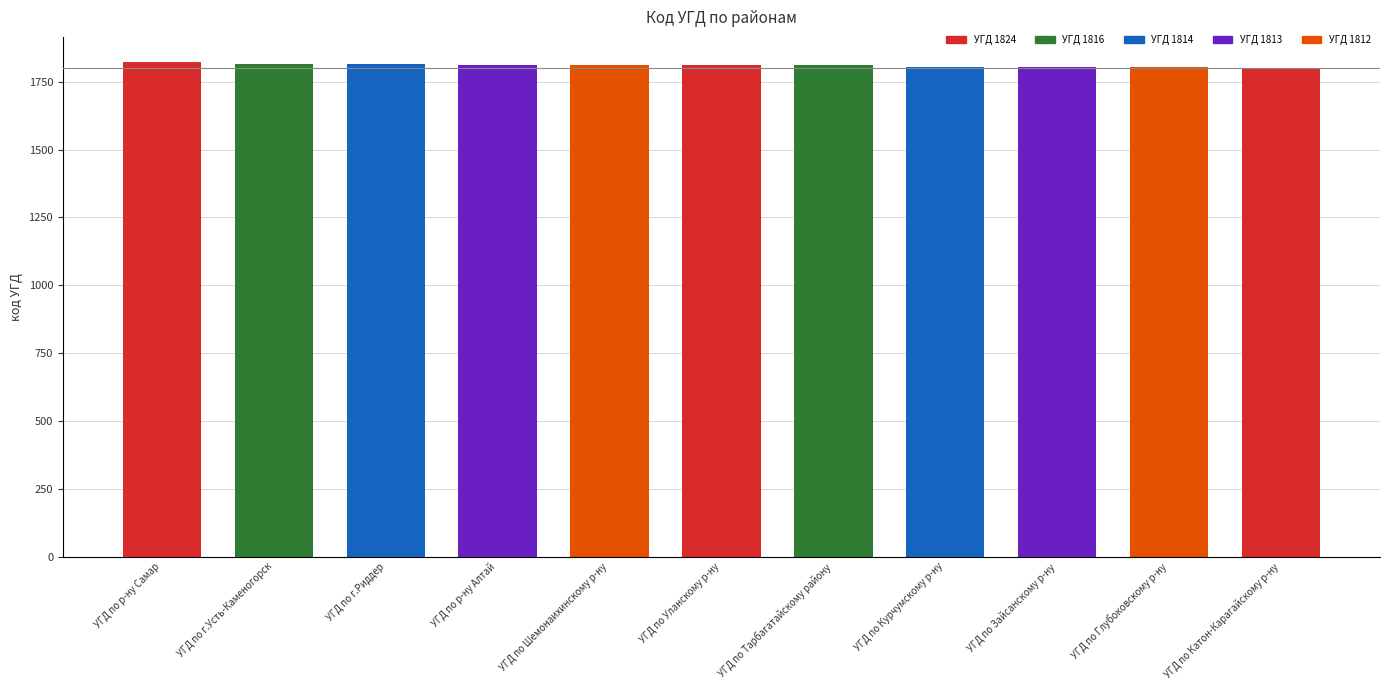

What is the change in value from УГД по р-ну Алтай to УГД по Уланскому р-ну?

-2